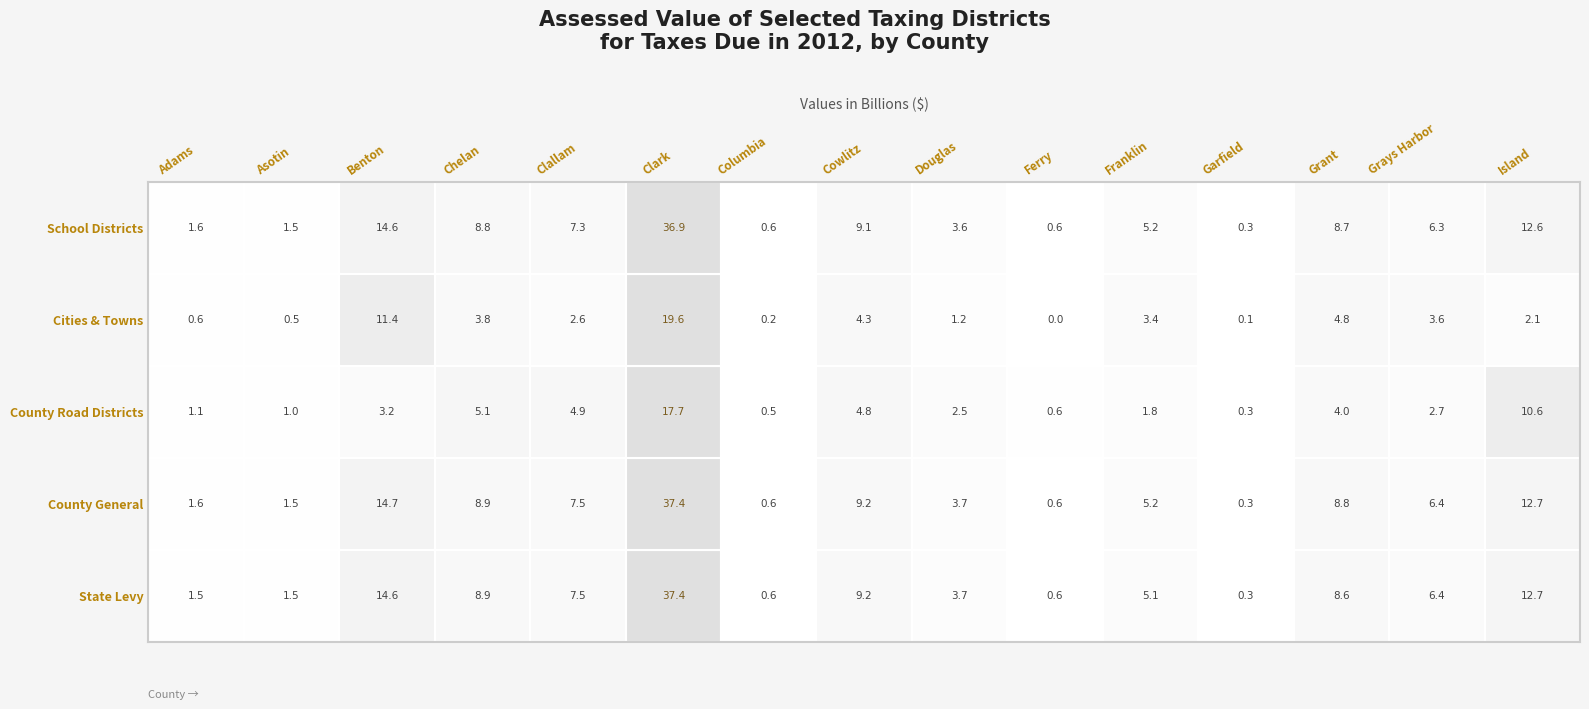

What is the difference between the maximum and minimum values in the County Road Districts series?

17451984516.0